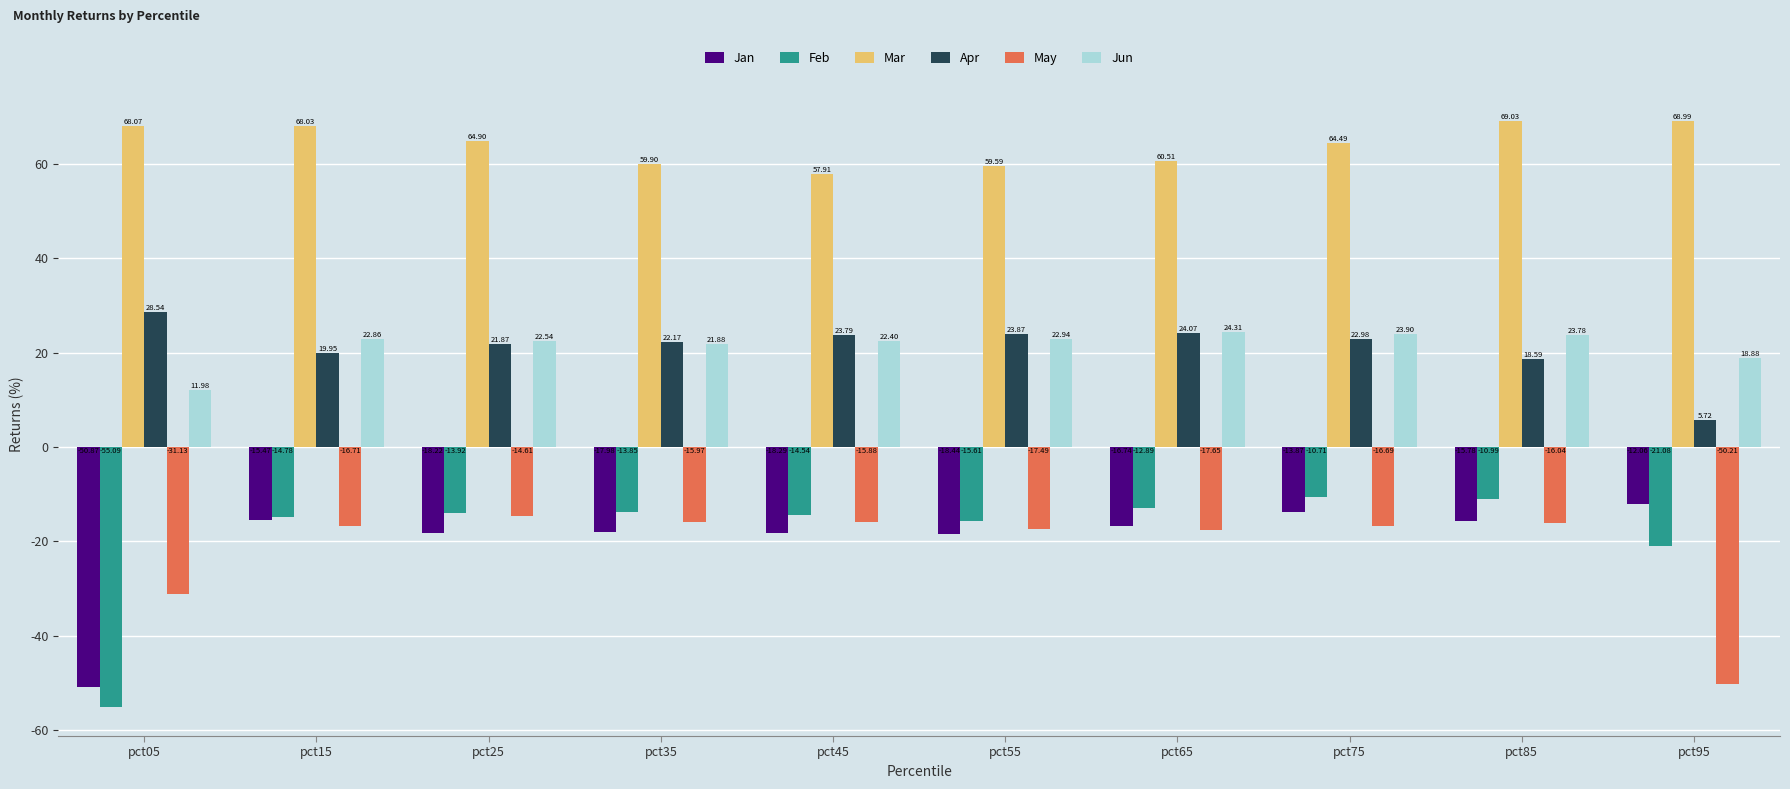

At pct25, list the series in order from largest to smallest.

Mar, Jun, Apr, Feb, May, Jan